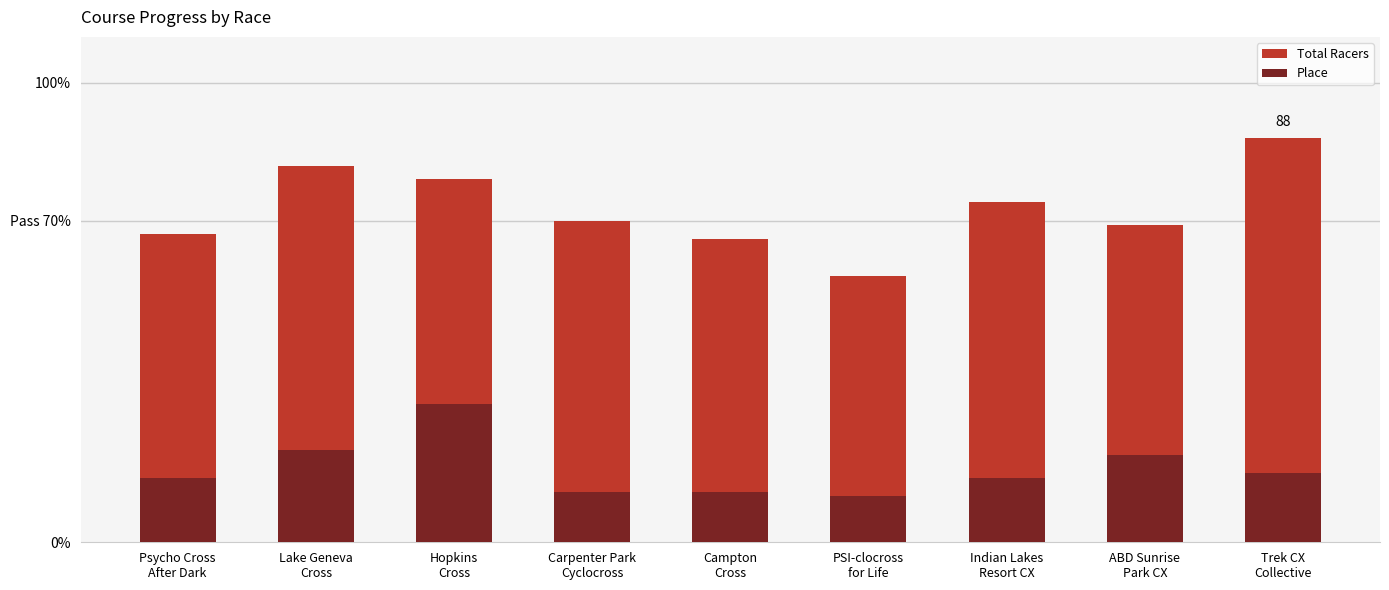

Reading right to left, transcribe all the data shown in this chart.

Total Racers: Trek CX
Collective=88	ABD Sunrise
Park CX=69	Indian Lakes
Resort CX=74	PSI-clocross
for Life=58	Campton
Cross=66	Carpenter Park
Cyclocross=70	Hopkins
Cross=79	Lake Geneva
Cross=82	Psycho Cross
After Dark=67
Place: Trek CX
Collective=15	ABD Sunrise
Park CX=19	Indian Lakes
Resort CX=14	PSI-clocross
for Life=10	Campton
Cross=11	Carpenter Park
Cyclocross=11	Hopkins
Cross=30	Lake Geneva
Cross=20	Psycho Cross
After Dark=14